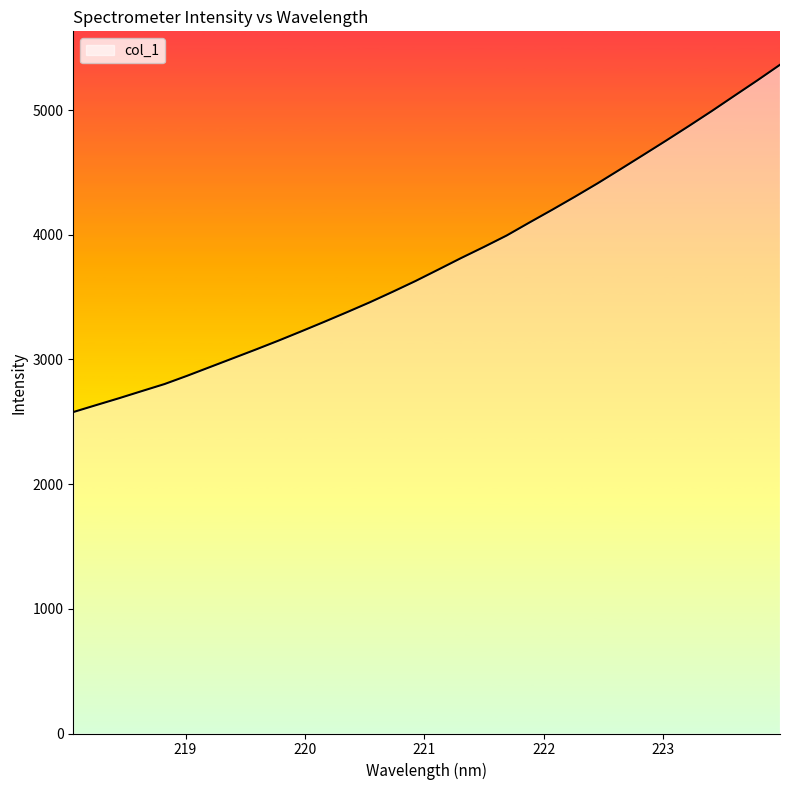

What is the difference between the maximum and minimum values?

2785.4